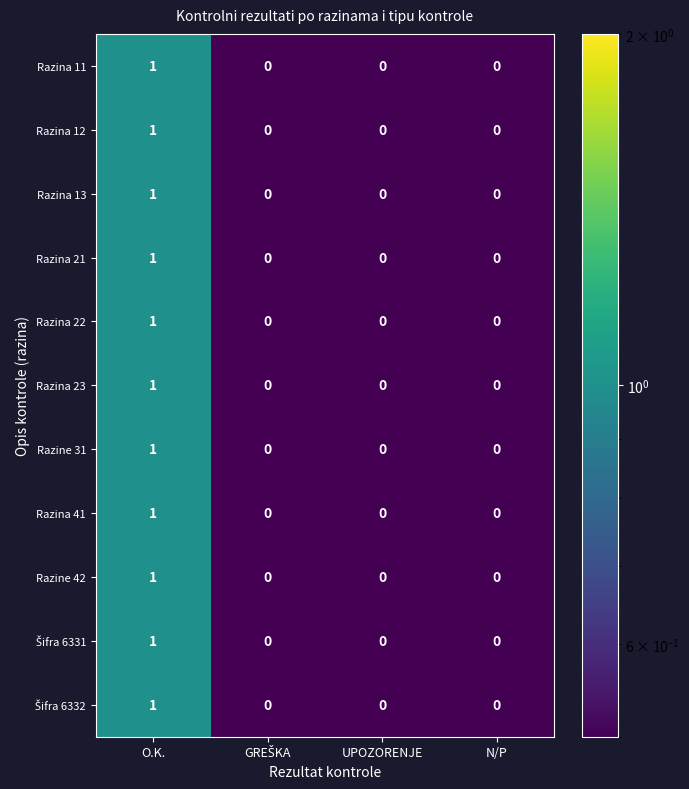

The Razina 22 series shows 2 at O.K.. True or false?

False